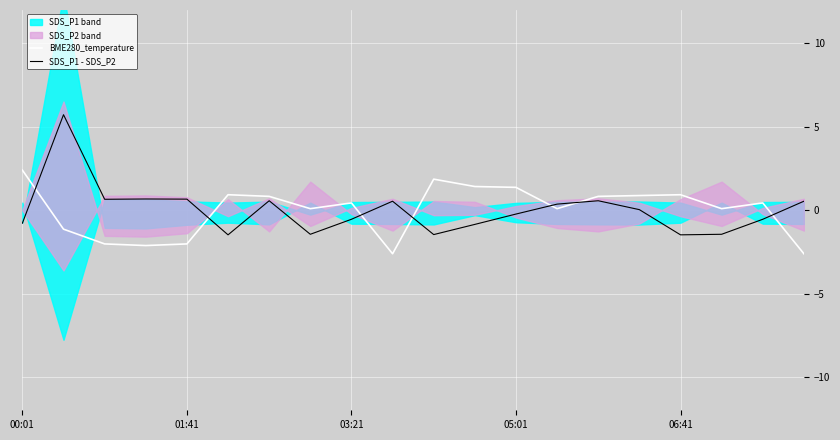

True or false: BME280_temperature and SDS_P1 - SDS_P2 intersect in this chart.

True